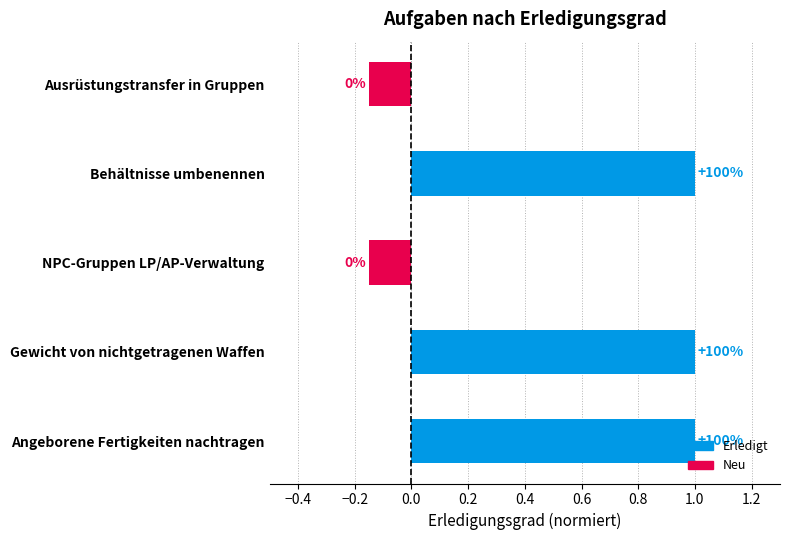

The value at NPC-Gruppen LP/AP-Verwaltung is -0.1. True or false?

False